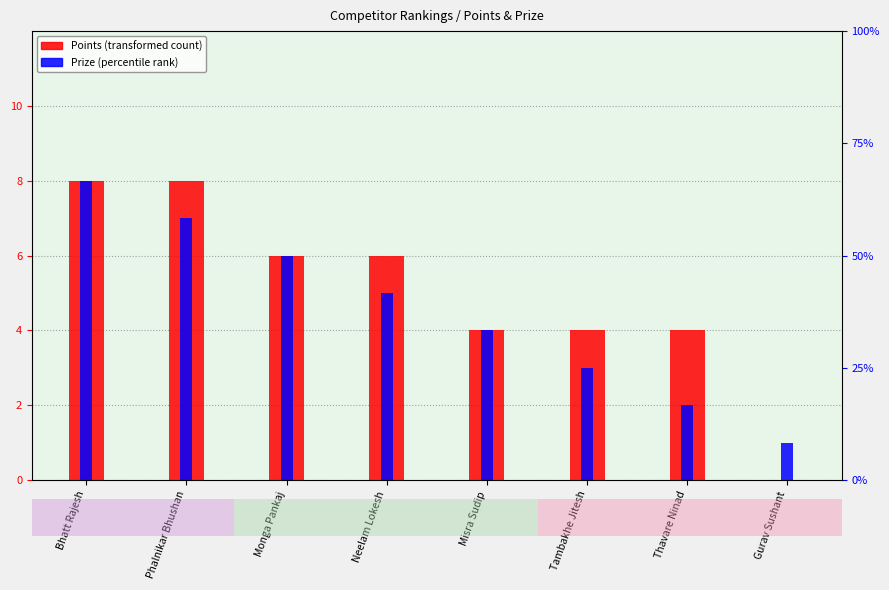

What is the difference between the Points values at Neelam Lokesh and Gurav Sushant?

6